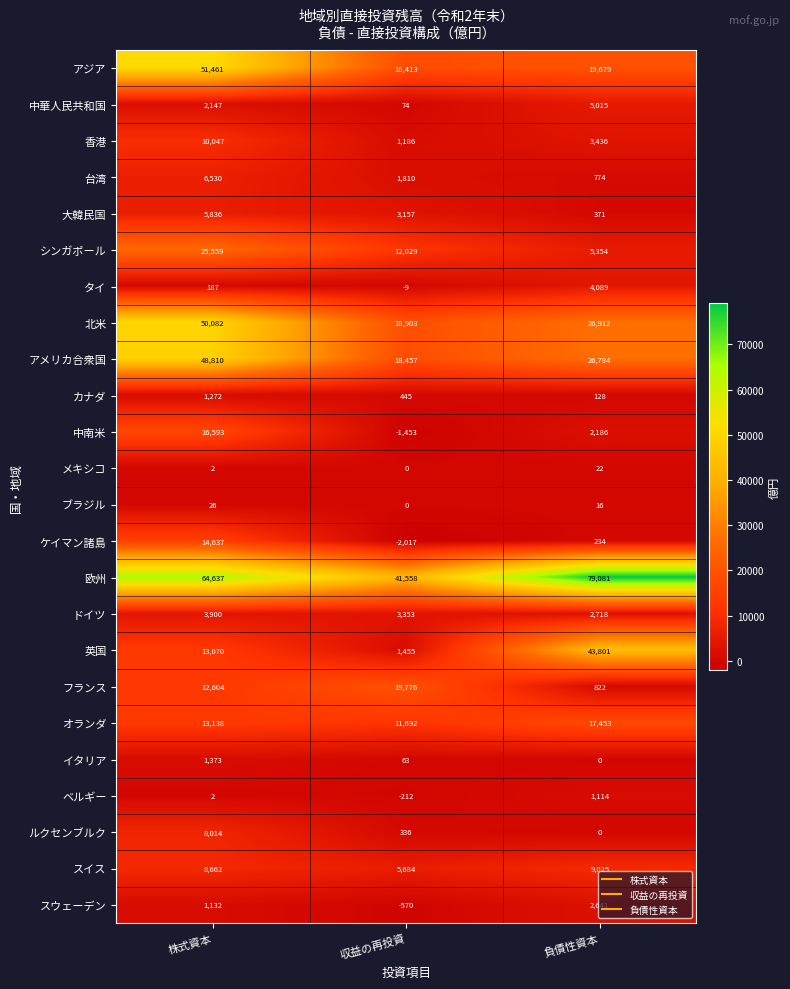

What is the total value across all series at 収益の再投資?

154130